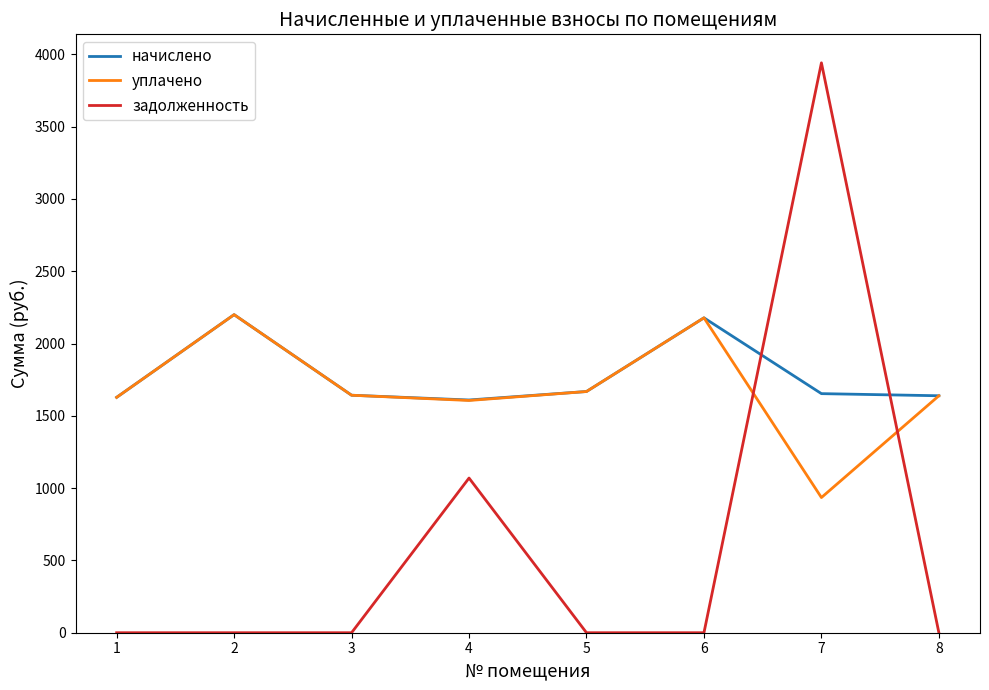

True or false: задолженность and начислено intersect in this chart.

True